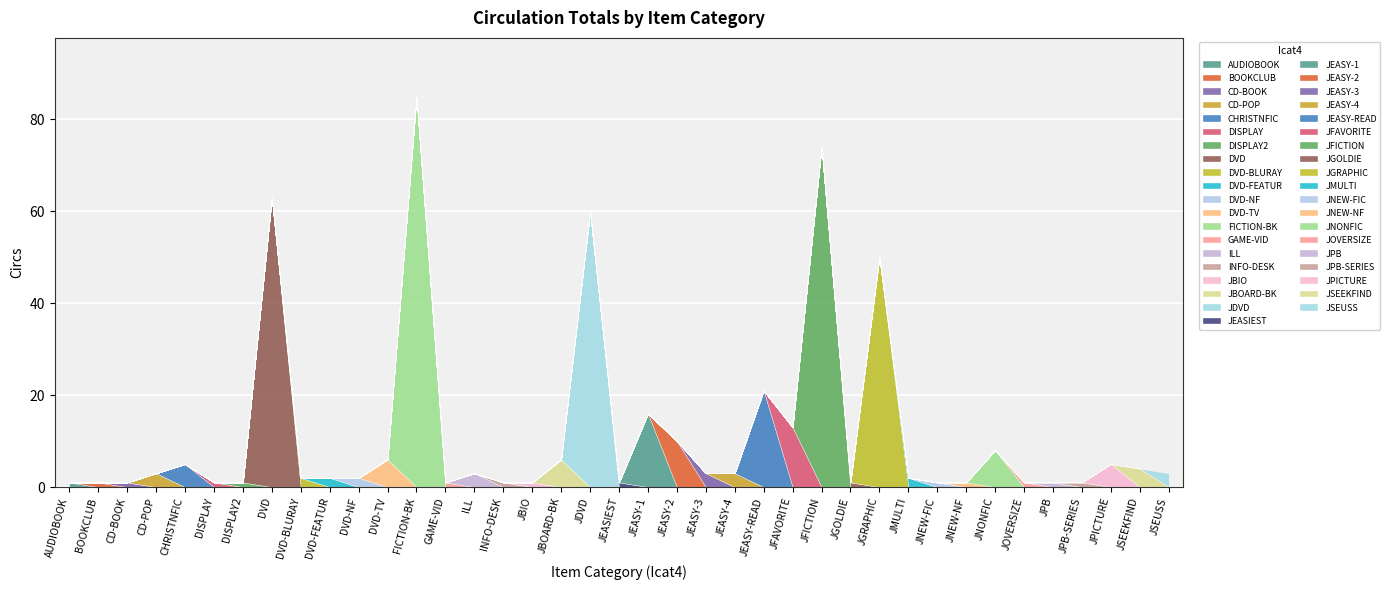

The value at BOOKCLUB is 1. True or false?

True